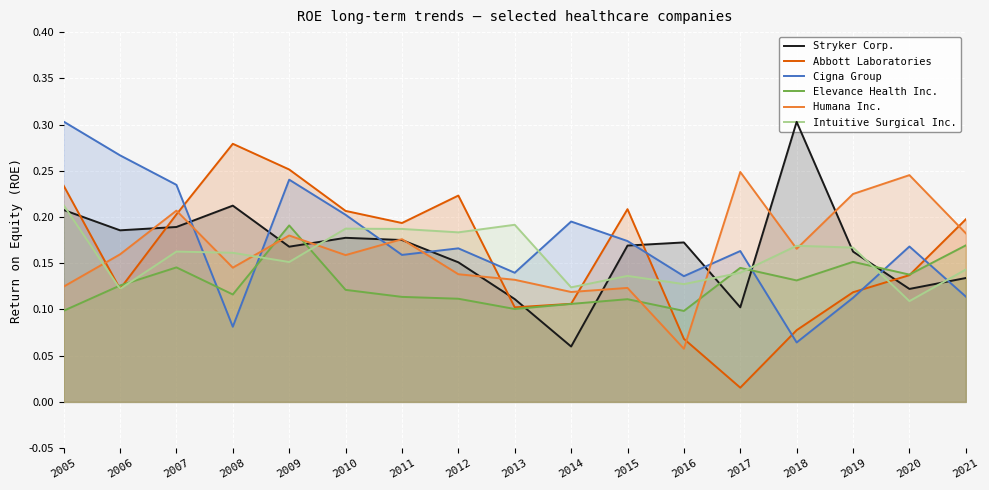

How many lines are shown in the chart?

6